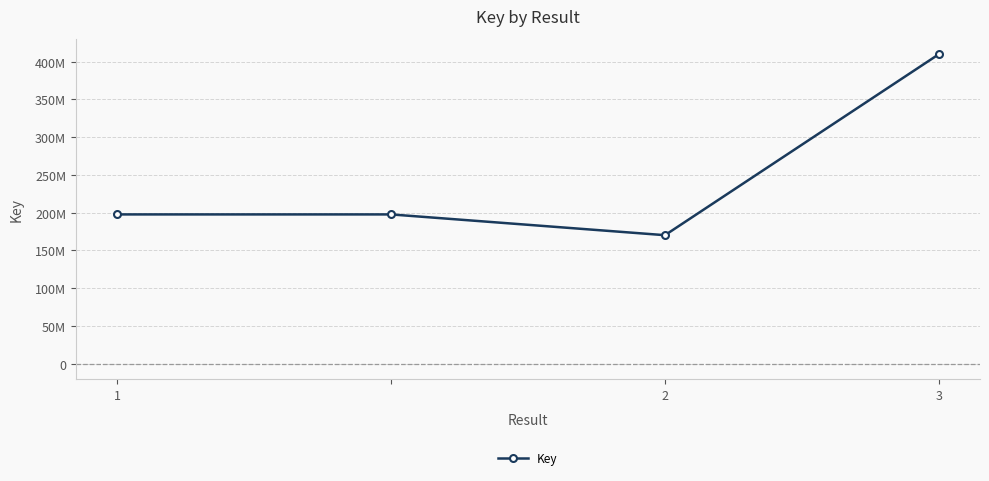

Where is the first local minimum?

2